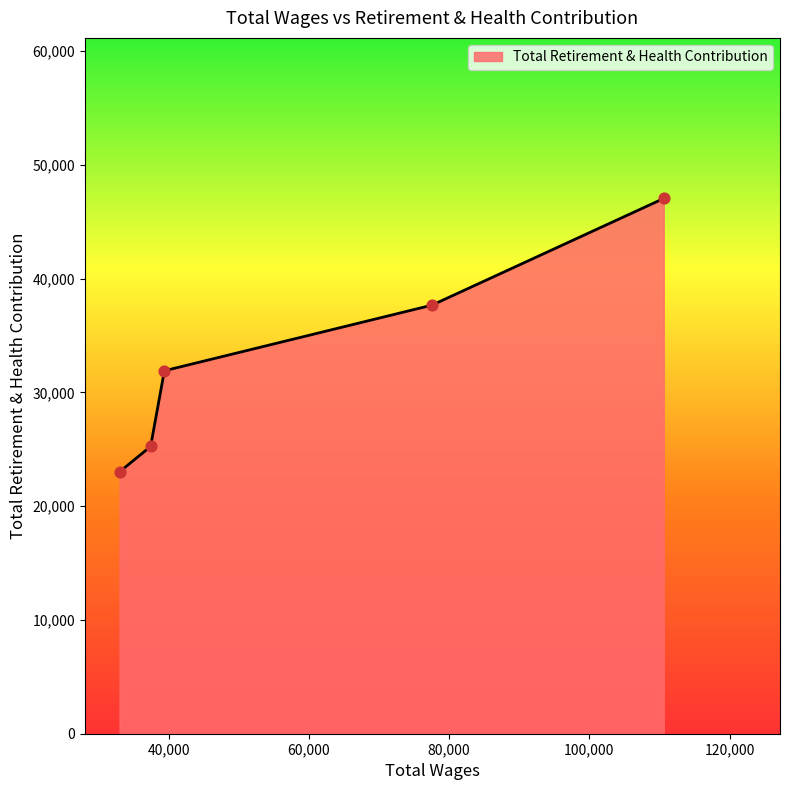

What is the minimum value shown in the chart?

23015